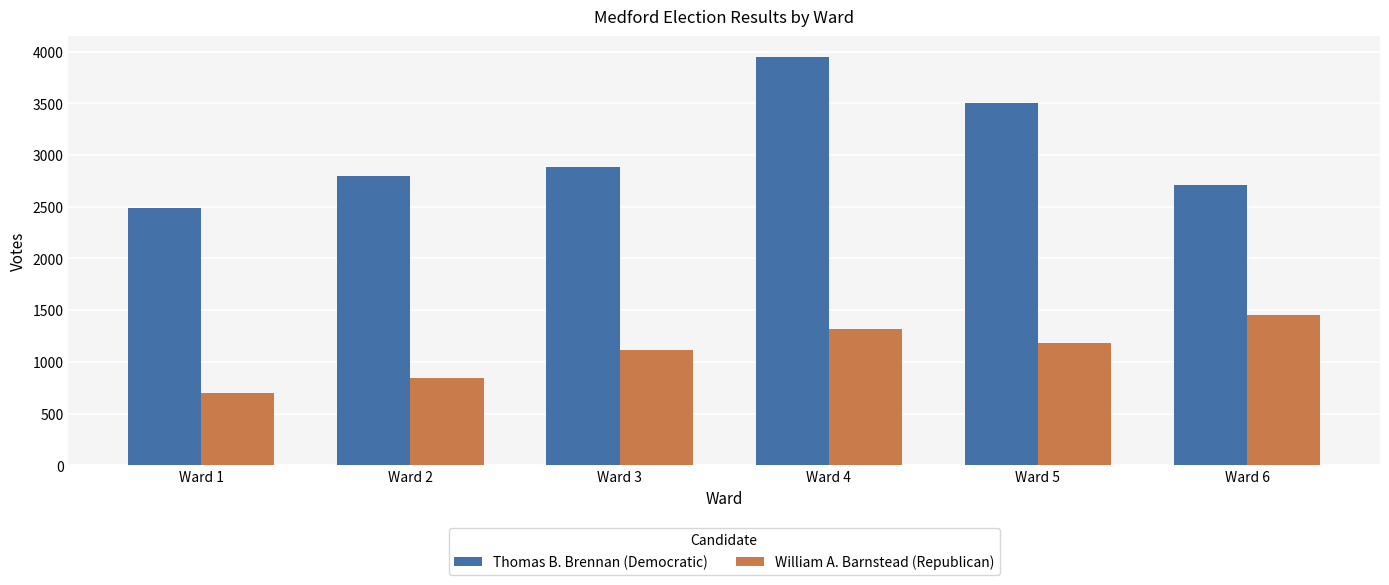

Between Ward 3 and Ward 6, which series saw the biggest shift?

William A. Barnstead (Republican)